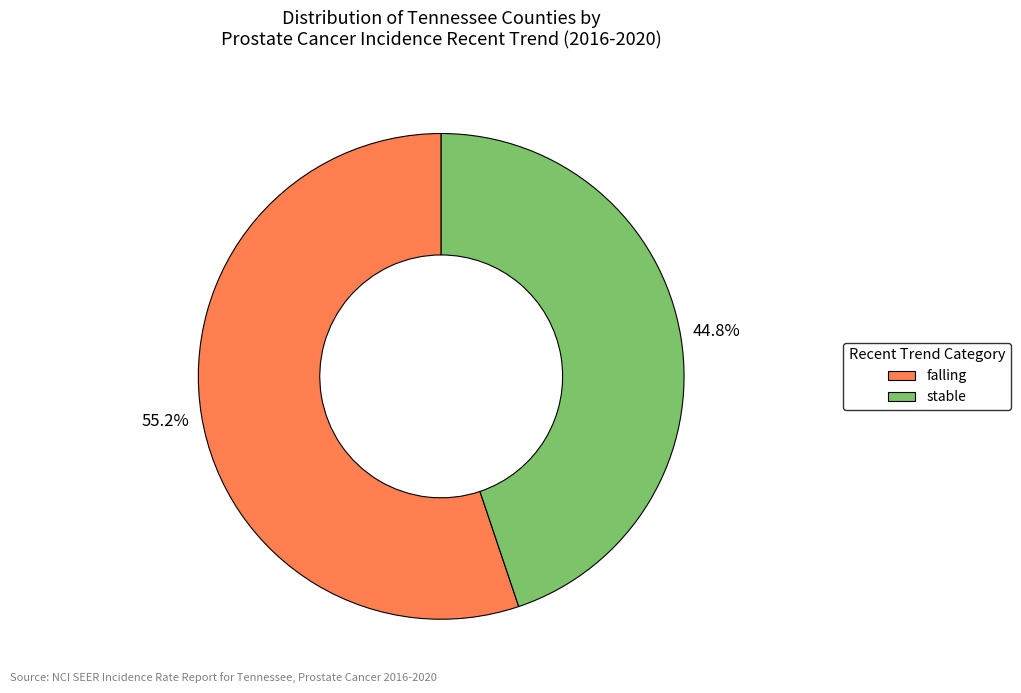

What percentage is NOT represented by stable?

55.2%